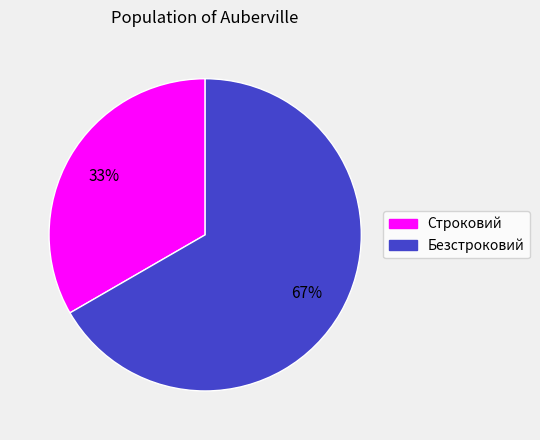

Which slice is the smallest?

Строковий